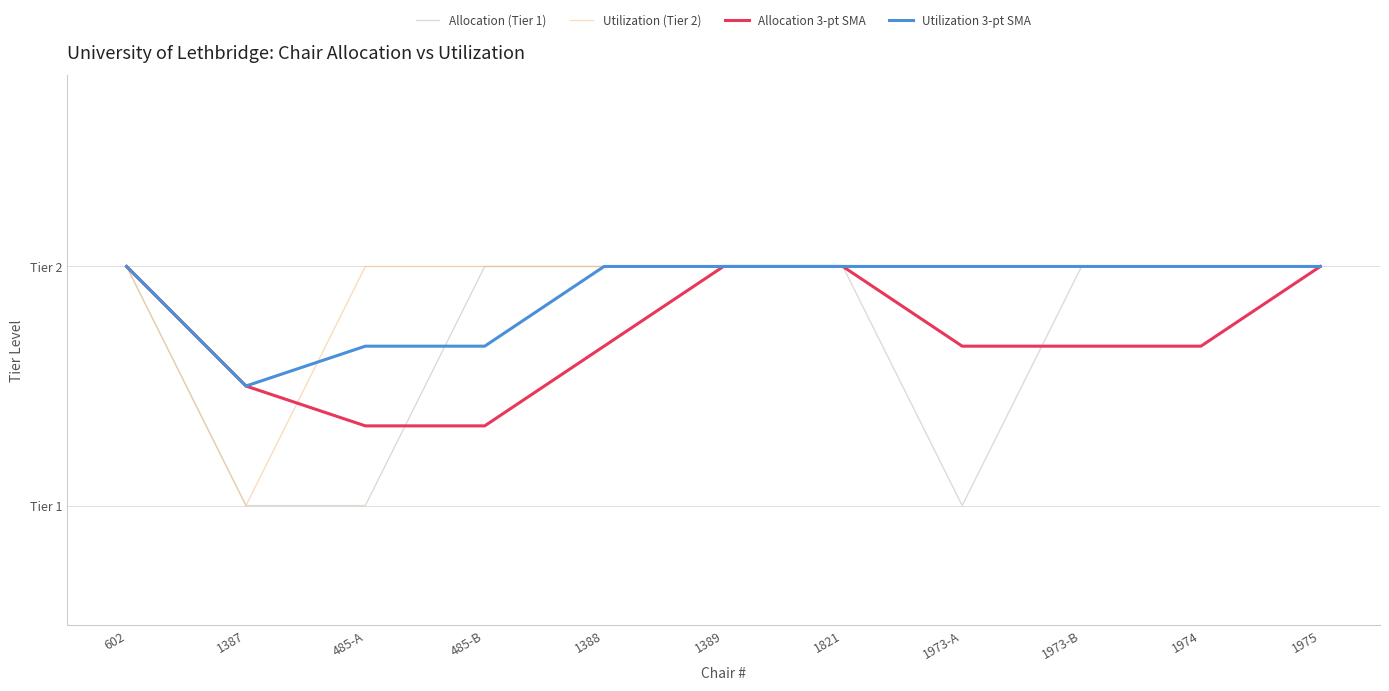

At which label is Allocation (Tier 1) closest to 1?

1387